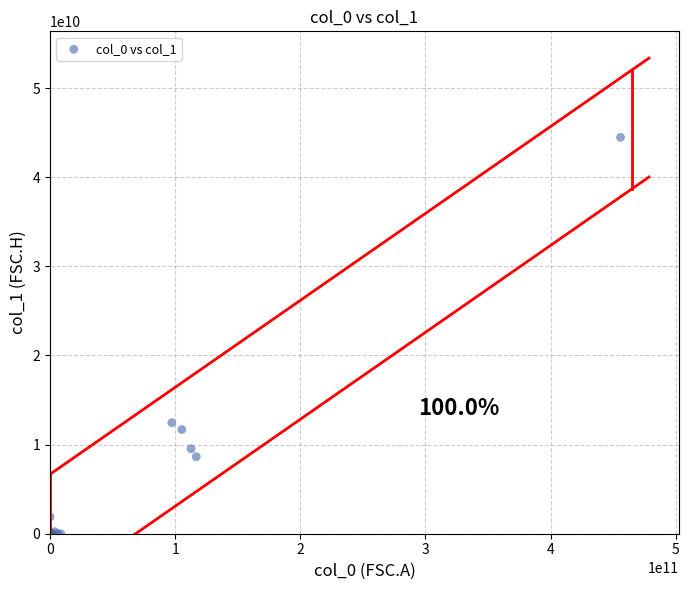

What Y value in the scatter plot is closest to 22231600212?

12453909822